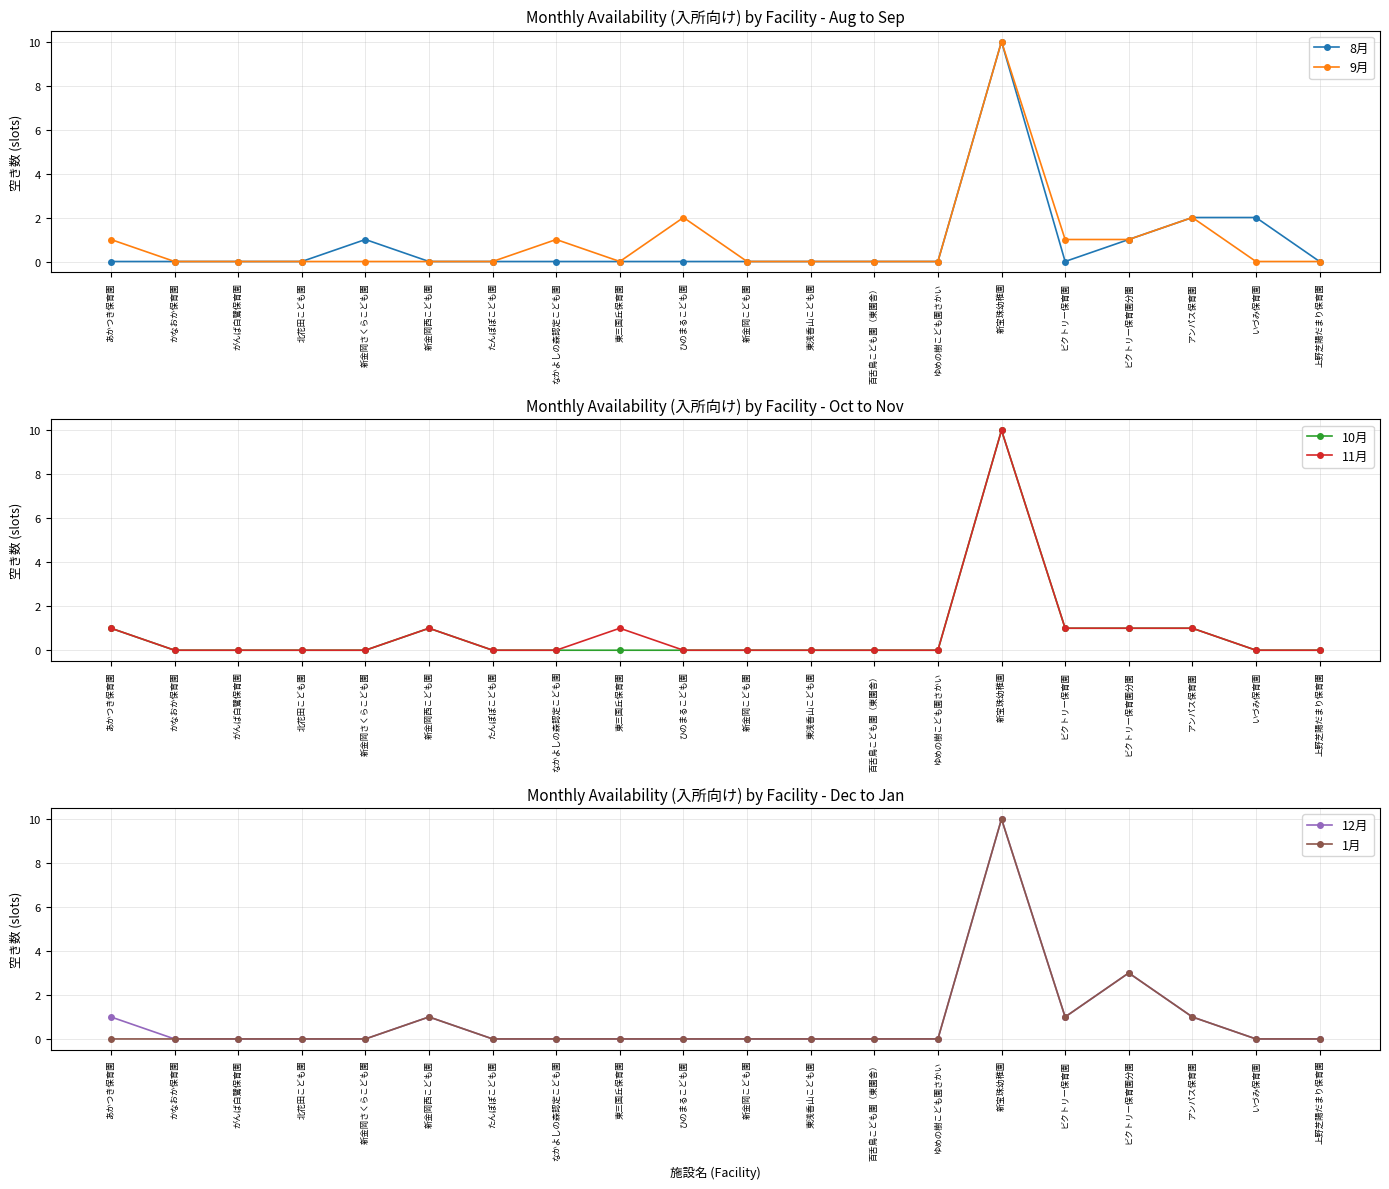

How many 9月 values are between 0 and 1?

17